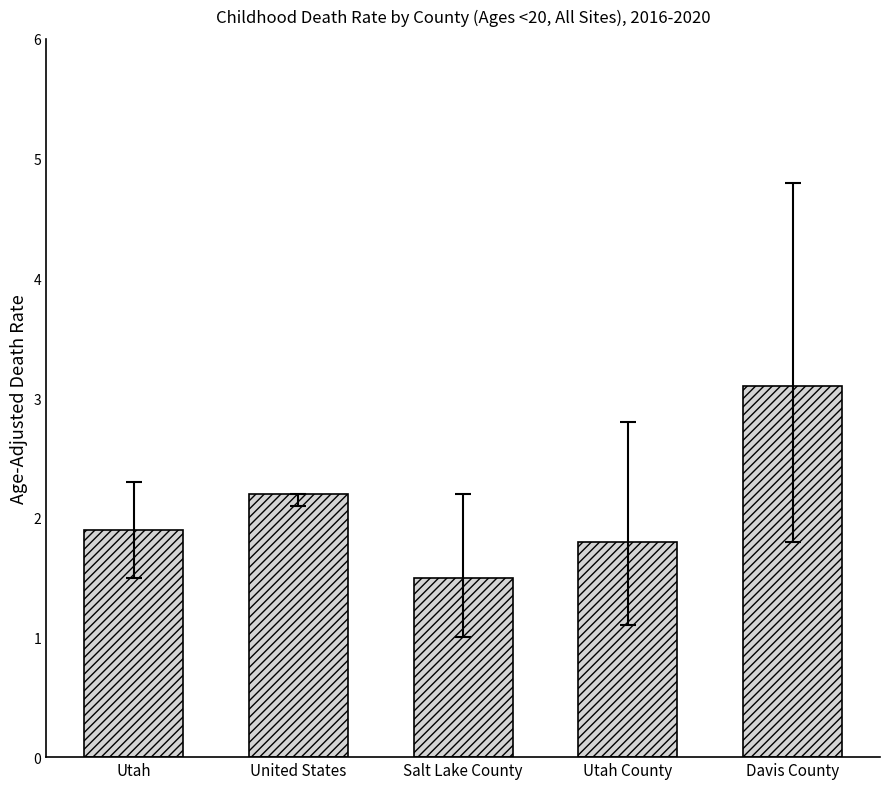

What is the difference between the maximum and second lowest values?

1.3